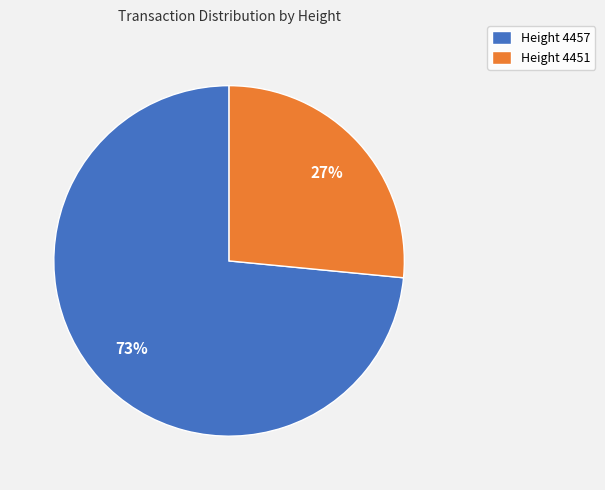

True or false: Height 4451 accounts for 27% of the total.

True